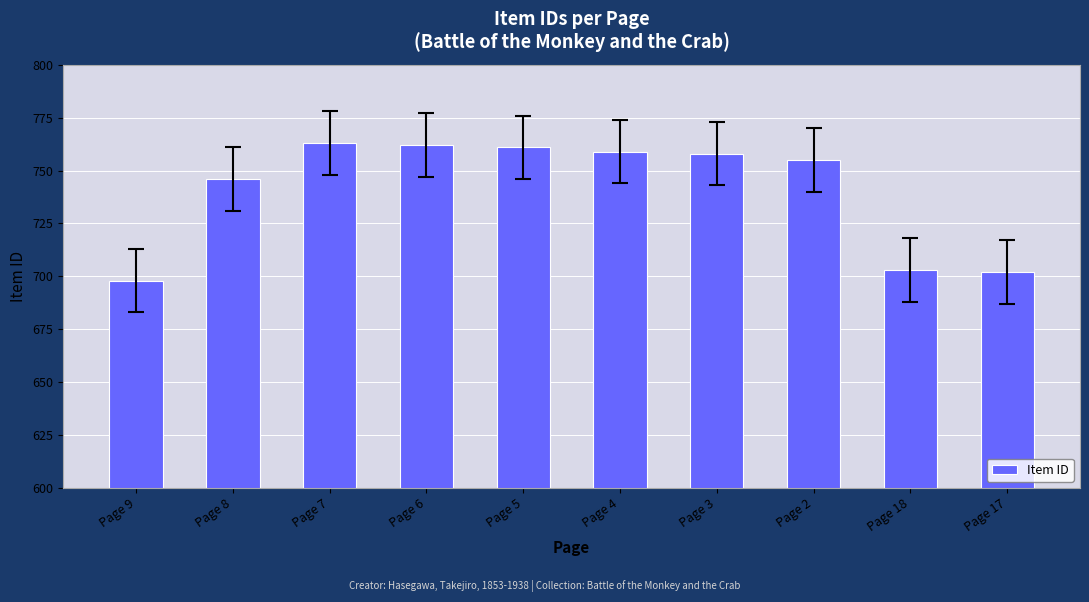

How many bars are there in total?

10